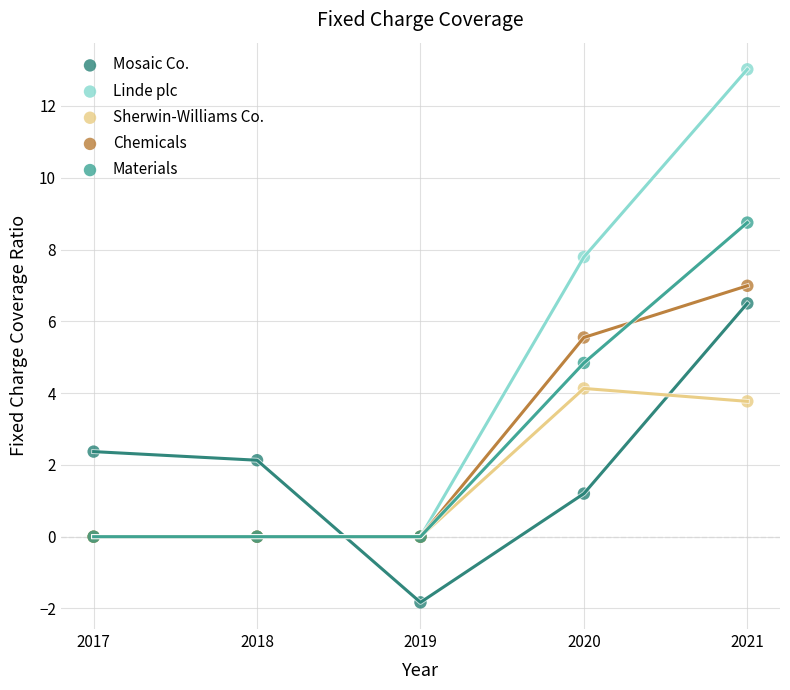

Which series has the largest Y range (max minus min)?

Linde plc